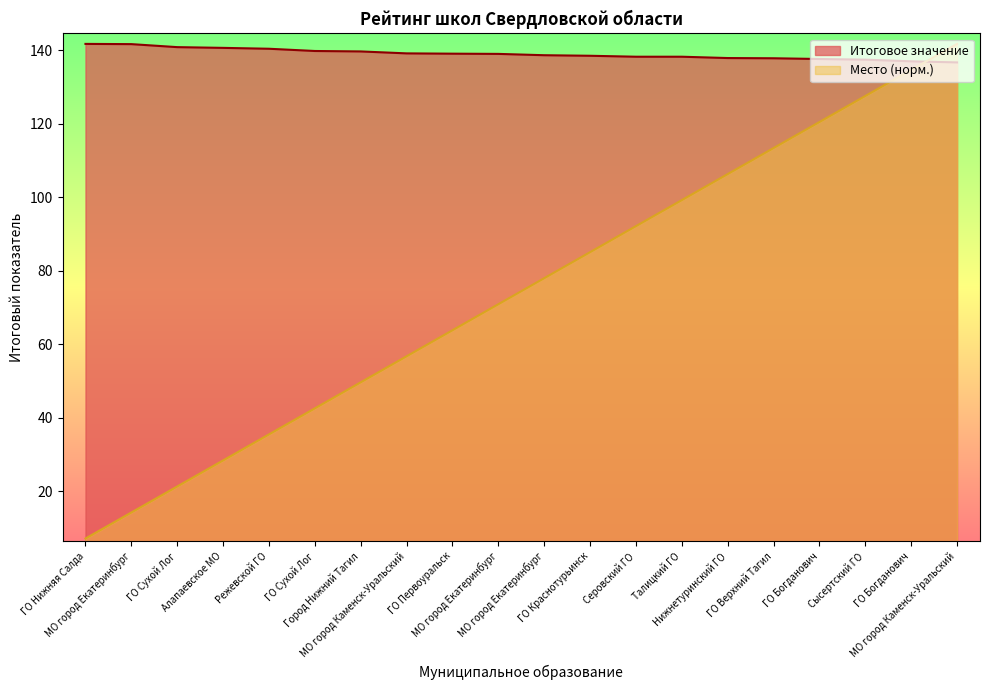

Reading left to right, list all the values displayed in this chart.

Итоговое значение: ГО Нижняя Салда=141.7	МО город Екатеринбург=141.7	ГО Сухой Лог=140.9	Алапаевское МО=140.7	Режевской ГО=140.4	ГО Сухой Лог=139.8	Город Нижний Тагил=139.7	МО город Каменск-Уральский=139.2	ГО Первоуральск=139.1	МО город Екатеринбург=139.0	МО город Екатеринбург=138.7	ГО Краснотурьинск=138.5	Серовский ГО=138.2	Талицкий ГО=138.2	Нижнетуринский ГО=137.9	ГО Верхний Тагил=137.8	ГО Богданович=137.6	Сысертский ГО=137.4	ГО Богданович=137.0	МО город Каменск-Уральский=136.7
Место: ГО Нижняя Салда=7.1	МО город Екатеринбург=14.2	ГО Сухой Лог=21.3	Алапаевское МО=28.3	Режевской ГО=35.4	ГО Сухой Лог=42.5	Город Нижний Тагил=49.6	МО город Каменск-Уральский=56.7	ГО Первоуральск=63.8	МО город Екатеринбург=70.9	МО город Екатеринбург=78.0	ГО Краснотурьинск=85.0	Серовский ГО=92.1	Талицкий ГО=99.2	Нижнетуринский ГО=106.3	ГО Верхний Тагил=113.4	ГО Богданович=120.5	Сысертский ГО=127.6	ГО Богданович=134.7	МО город Каменск-Уральский=141.7